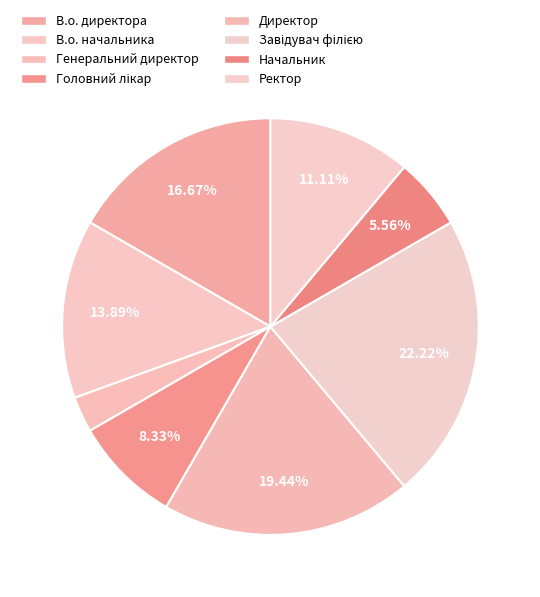

Is there any slice that represents more than half of the pie?

No